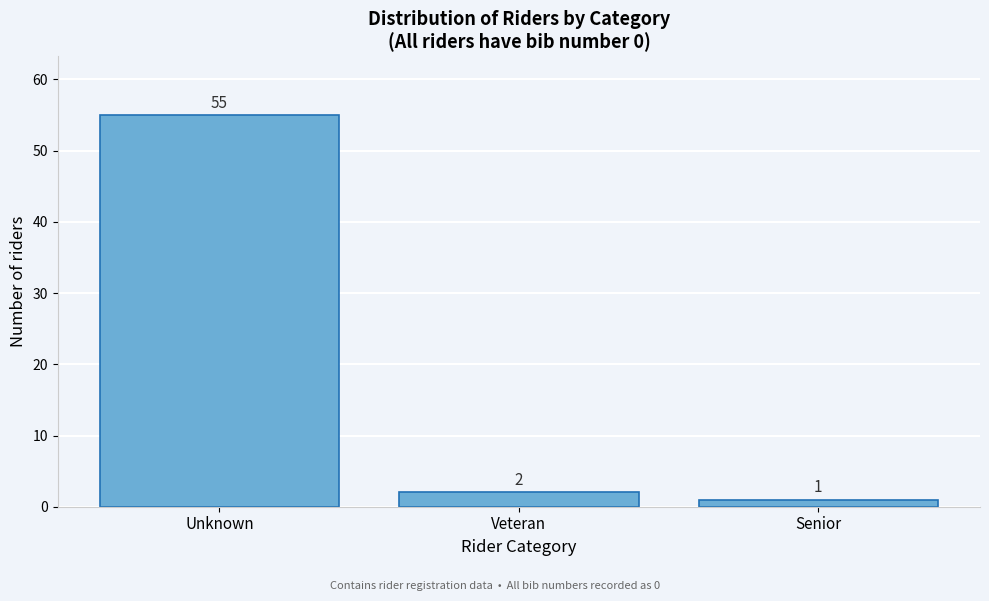

Reading left to right, list all the values displayed in this chart.

Unknown=55	Veteran=2	Senior=1